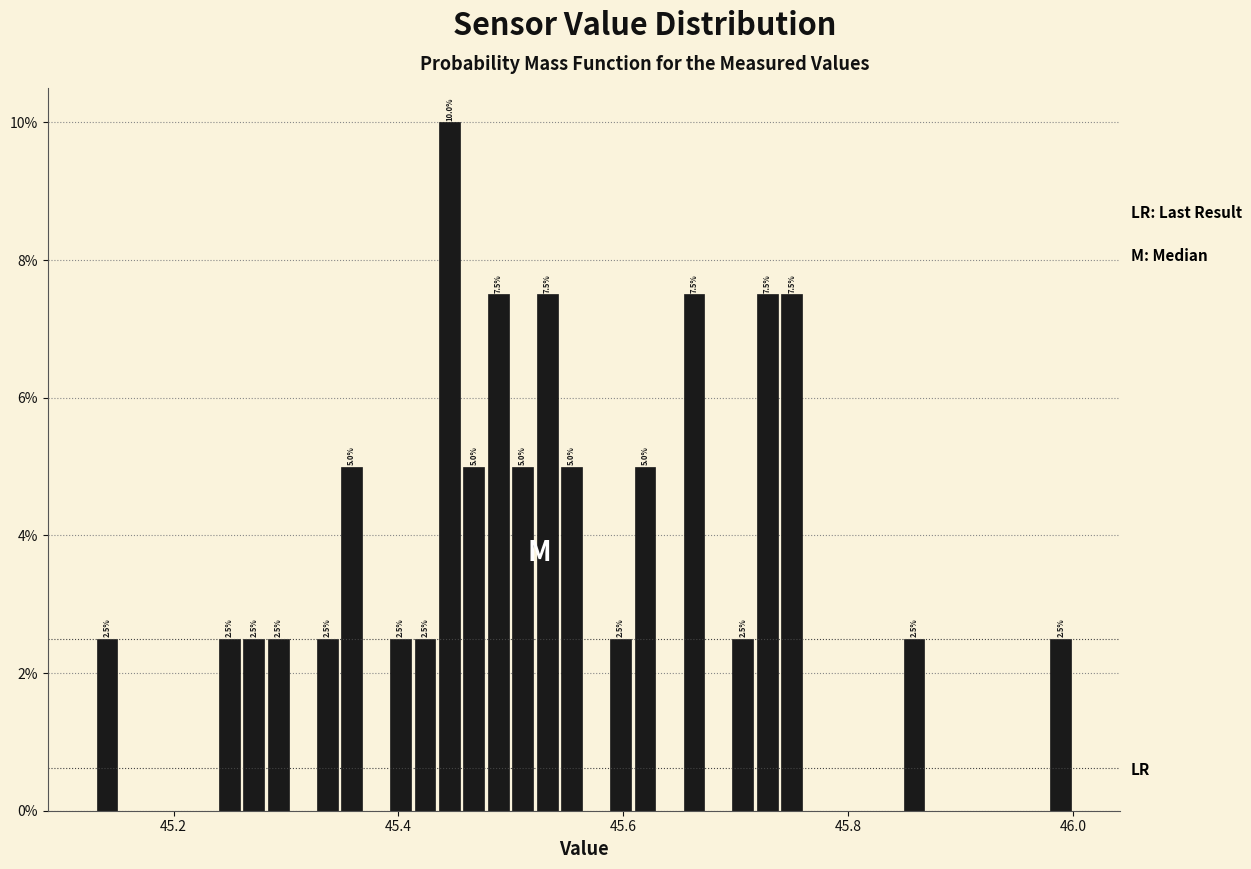

Around what value on the x-axis is the tallest bar? Give the approximate position of its centre, as read against the axis.

45.44